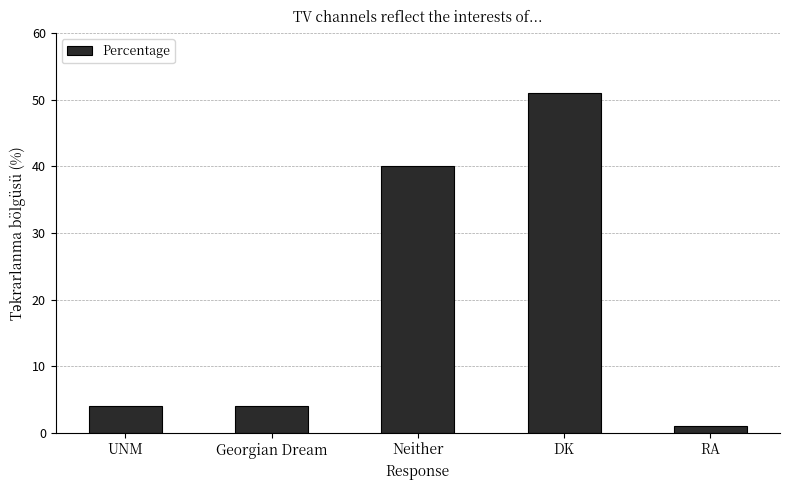

The chart shows a value of 6 at UNM. True or false?

False